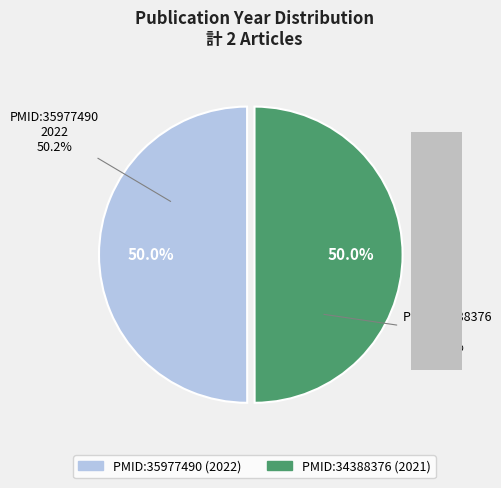

Does PMID:34388376 (2021) represent more than half of the total?

No